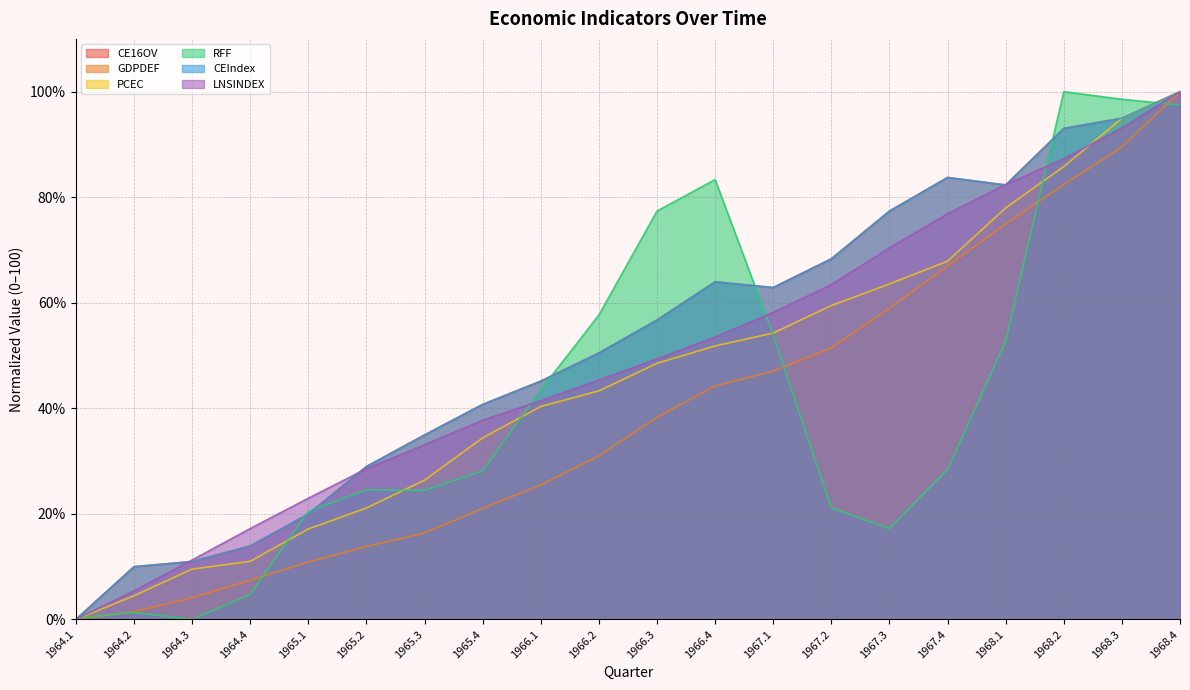

Which category has the highest value in the CEIndex series?

1968.4